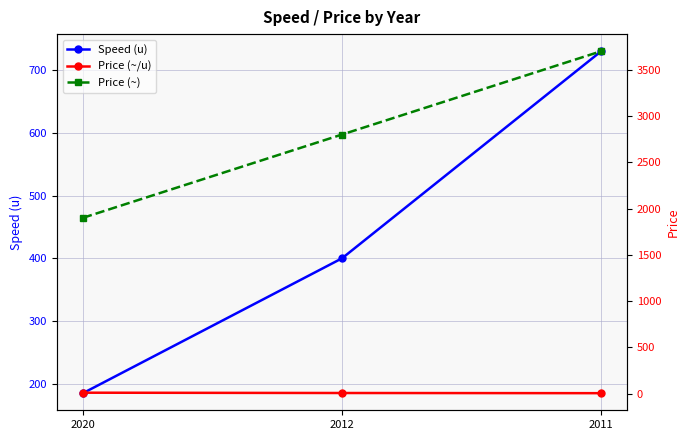

Which series has the widest spread of values?

Price (~)